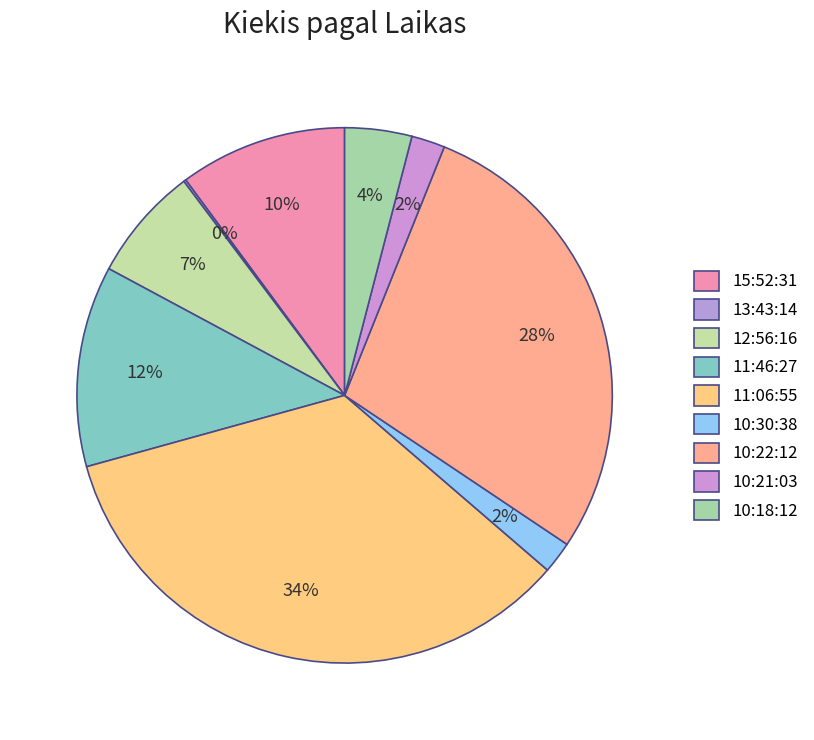

Rank the categories by value from lowest to highest.

13:43:14, 10:30:38, 10:21:03, 10:18:12, 12:56:16, 15:52:31, 11:46:27, 10:22:12, 11:06:55